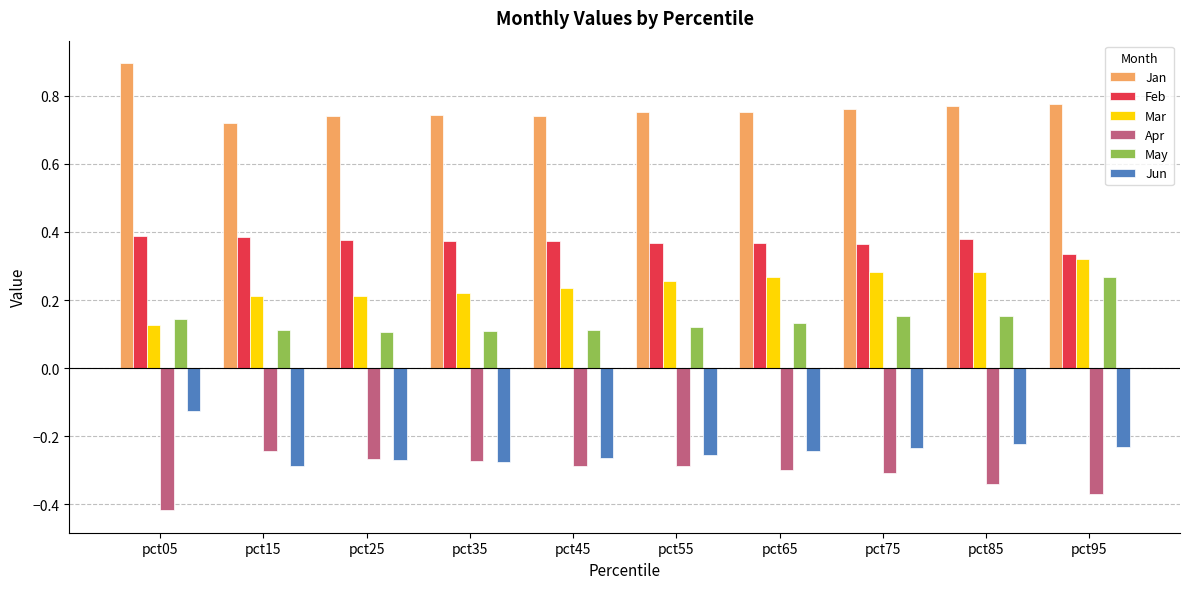

Which label corresponds to the smallest value in the chart?

pct05